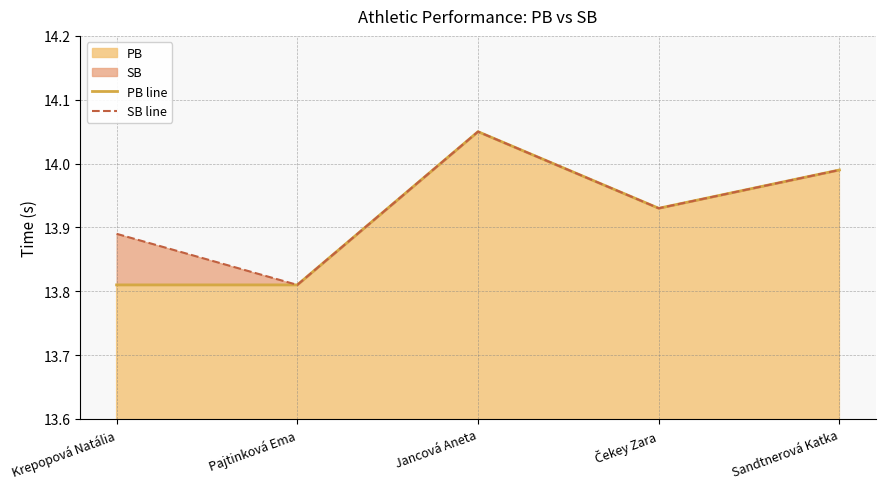

Reading left to right, transcribe all the data shown in this chart.

PB line: Krepopová Natália=13.8	Pajtinková Ema=13.8	Jancová Aneta=14.1	Čekey Zara=13.9	Sandtnerová Katka=14.0
SB line: Krepopová Natália=13.9	Pajtinková Ema=13.8	Jancová Aneta=14.1	Čekey Zara=13.9	Sandtnerová Katka=14.0